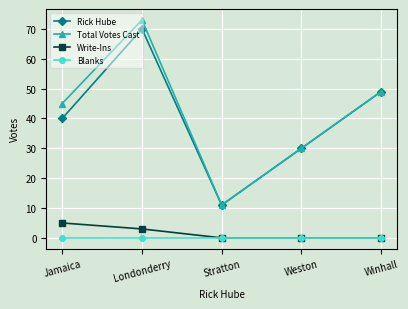

What is the greatest value displayed?

73